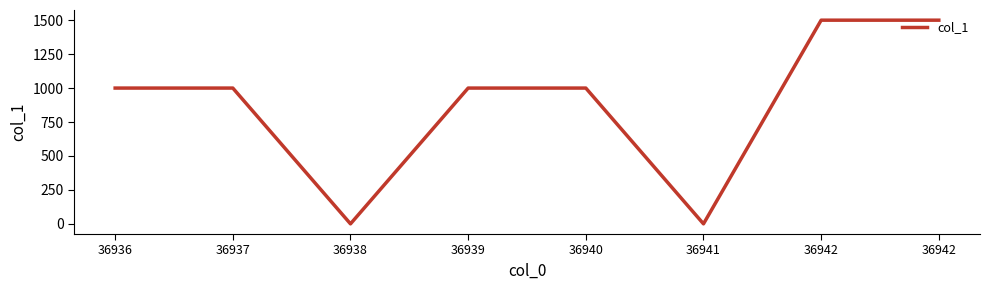

Reading left to right, list all the values displayed in this chart.

1000	1000	0	1000	1000	0	1500	1500